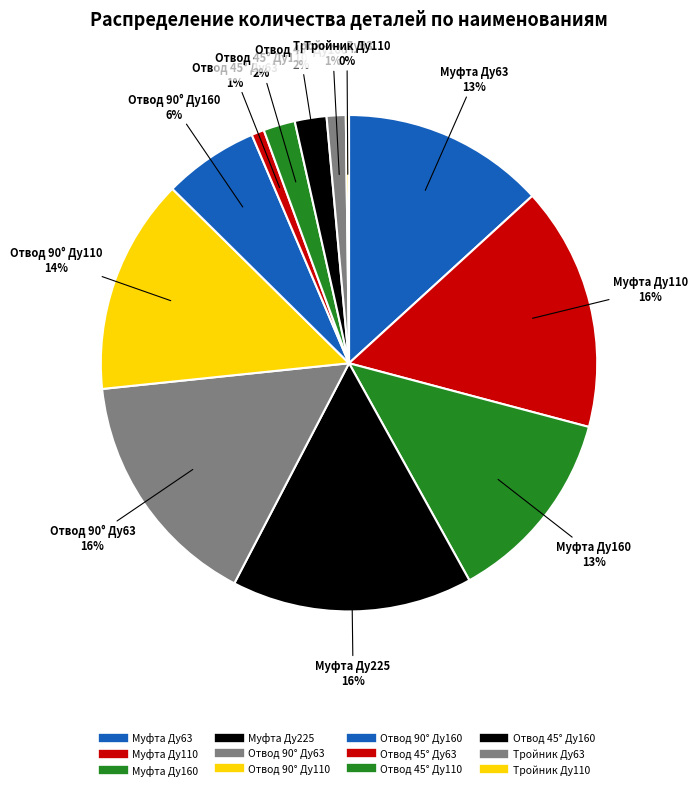

Does Муфта Ду110 represent more than half of the total?

No